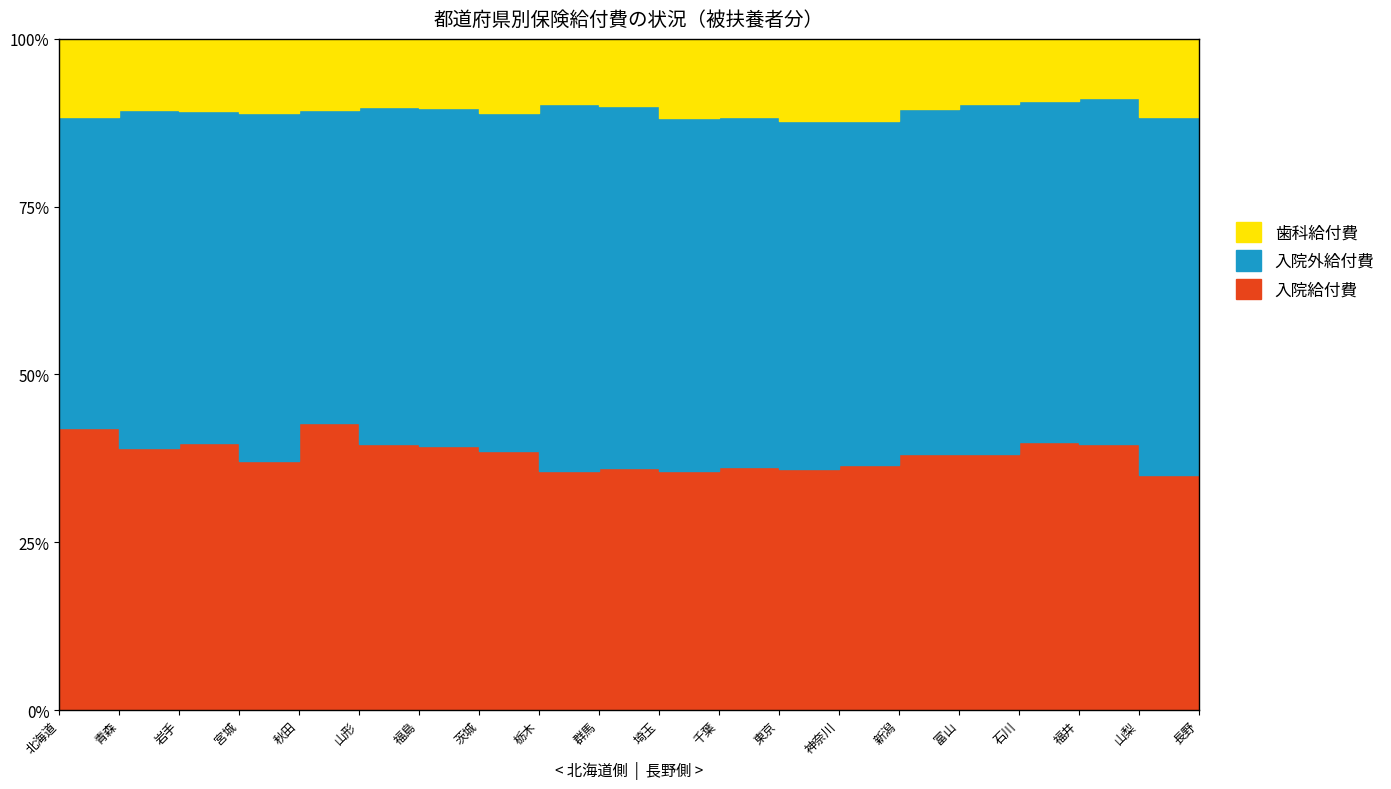

Between 宮城 and 栃木, which is larger?

宮城